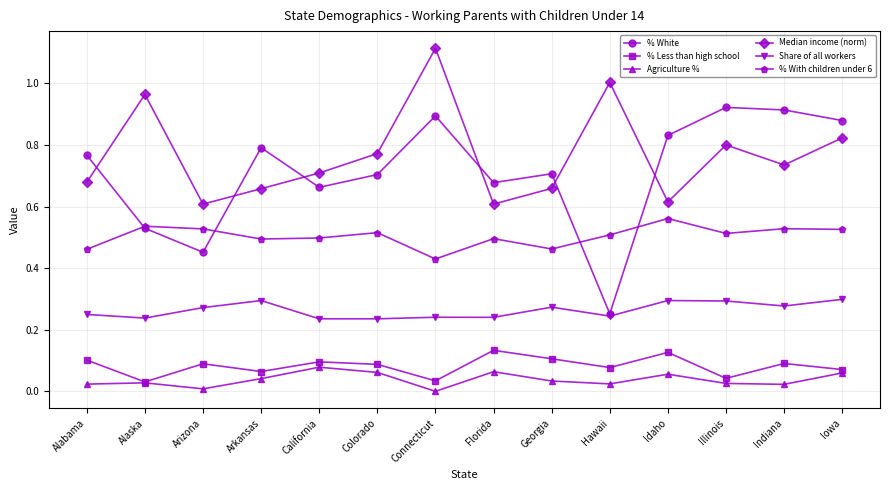

How many Share of all workers values are between 0 and 1?

14